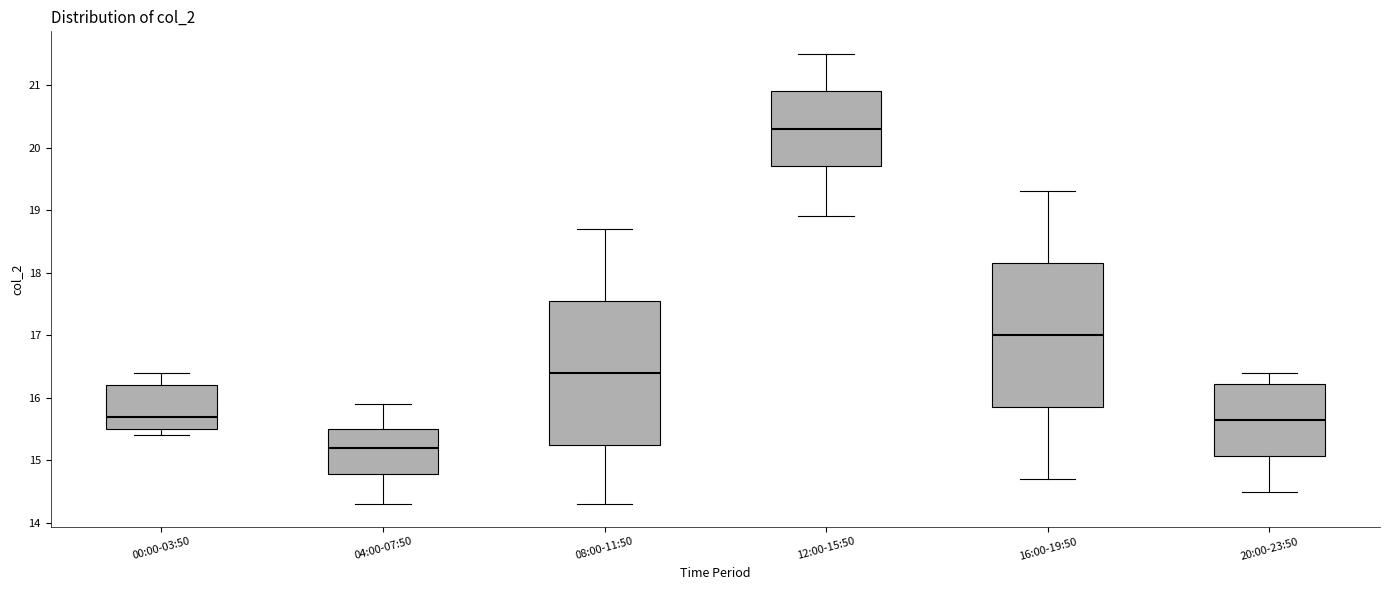

Reading left to right, read every box against the y-axis: the position of its median line, the range the box covers, and the ends of its whiskers. The values are not printed on the chart, so give them approximately, as read against the axis.

00:00-03:50: median 15.7, box 15.5 to 16.2, whiskers 15.4 to 16.4
04:00-07:50: median 15.2, box 14.8 to 15.5, whiskers 14.3 to 15.9
08:00-11:50: median 16.4, box 15.3 to 17.6, whiskers 14.3 to 18.7
12:00-15:50: median 20.3, box 19.7 to 20.9, whiskers 18.9 to 21.5
16:00-19:50: median 17.0, box 15.9 to 18.2, whiskers 14.7 to 19.3
20:00-23:50: median 15.7, box 15.1 to 16.2, whiskers 14.5 to 16.4